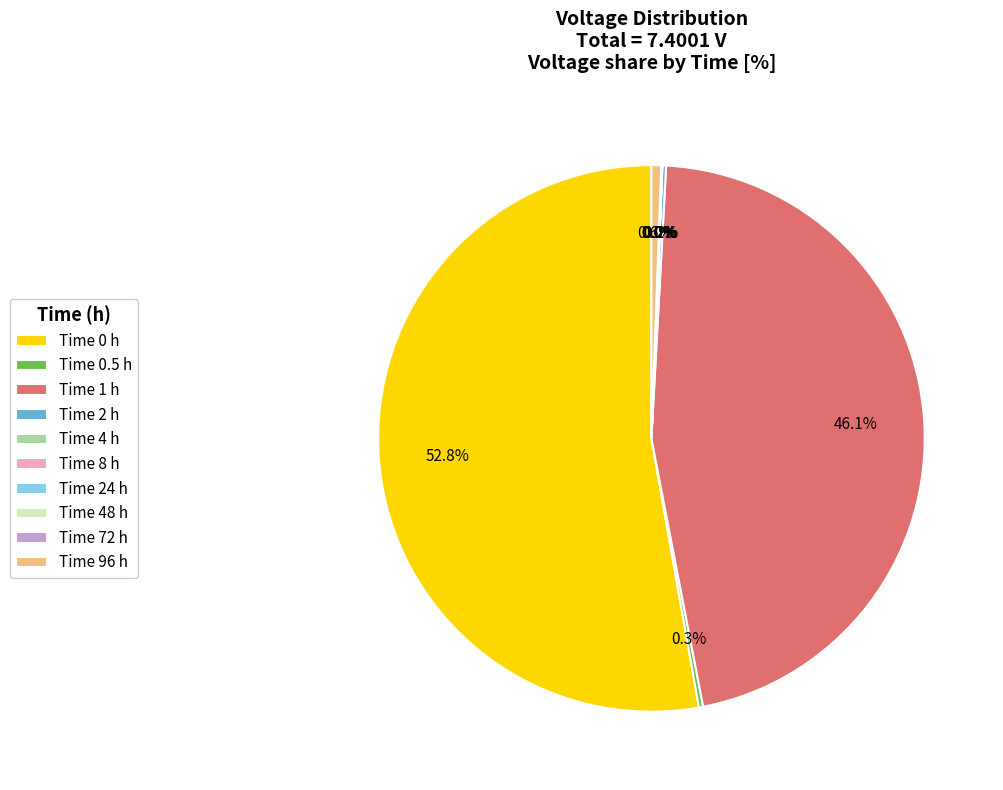

Between Time 1 h and Time 96 h, which is larger?

Time 1 h